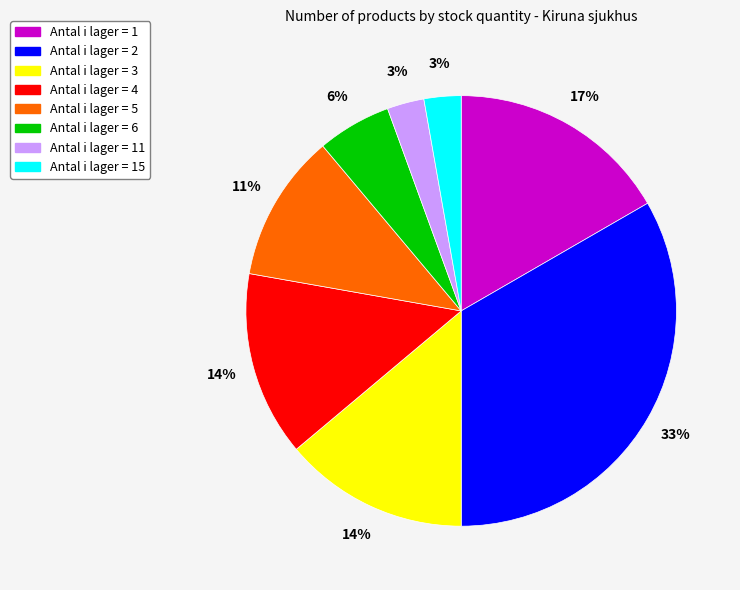

Does any single category account for the majority?

No